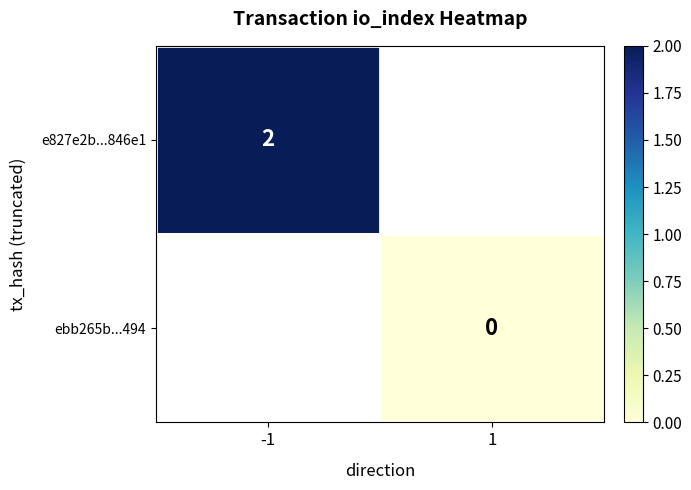

The e827e2b...846e1 series shows 2 at -1. True or false?

True